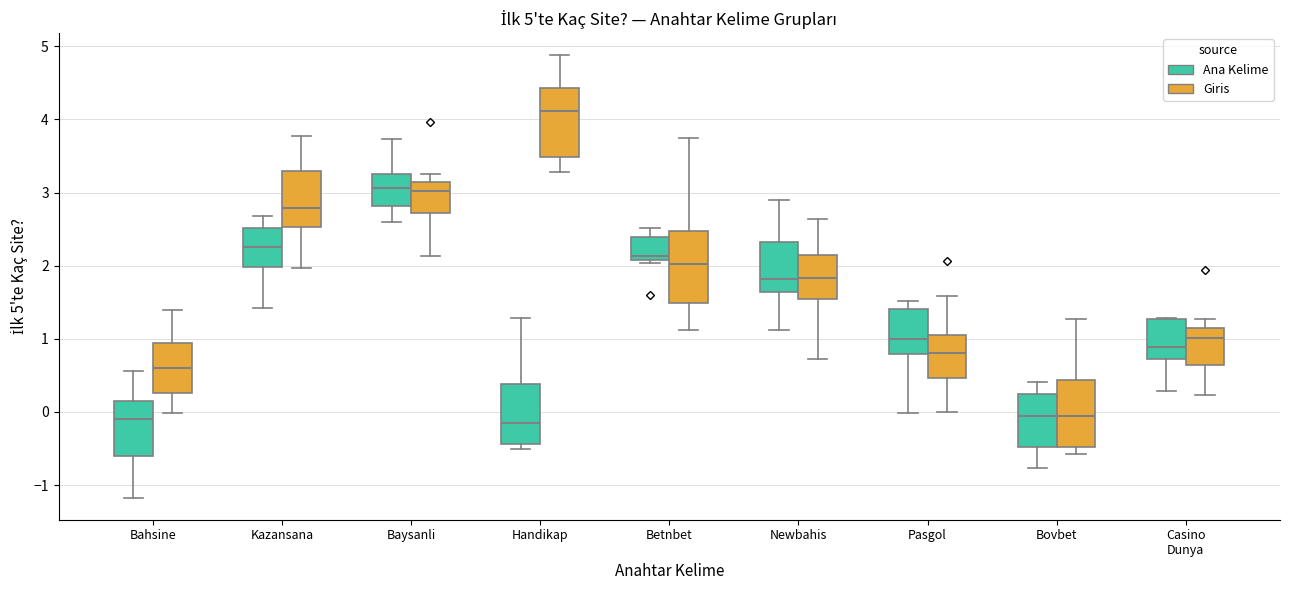

Which box has the highest median line?

Handikap (Giris)